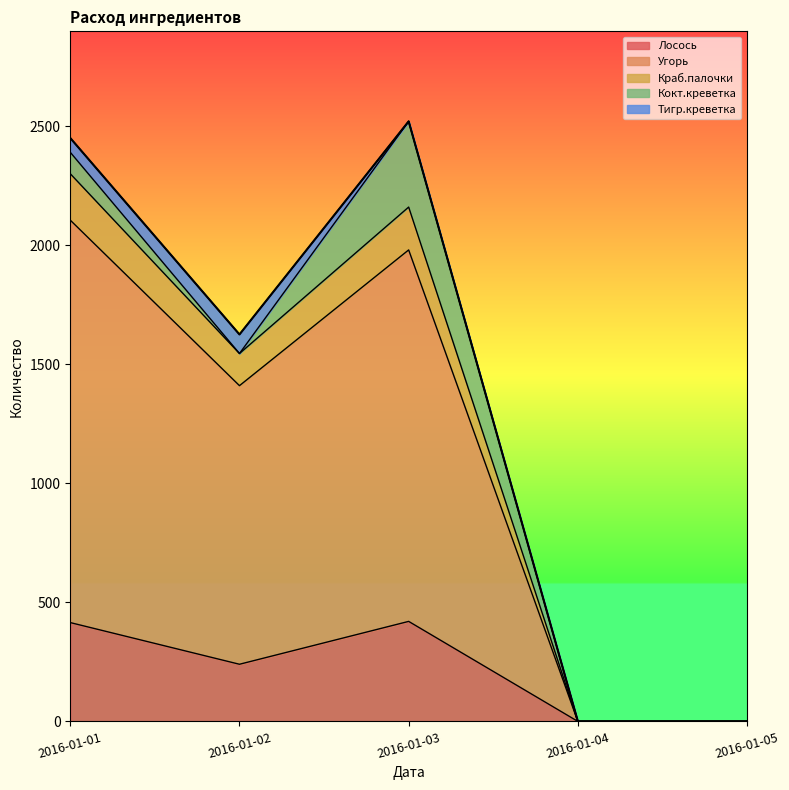

The value of Лосось at 2016-01-01 is 415. True or false?

True